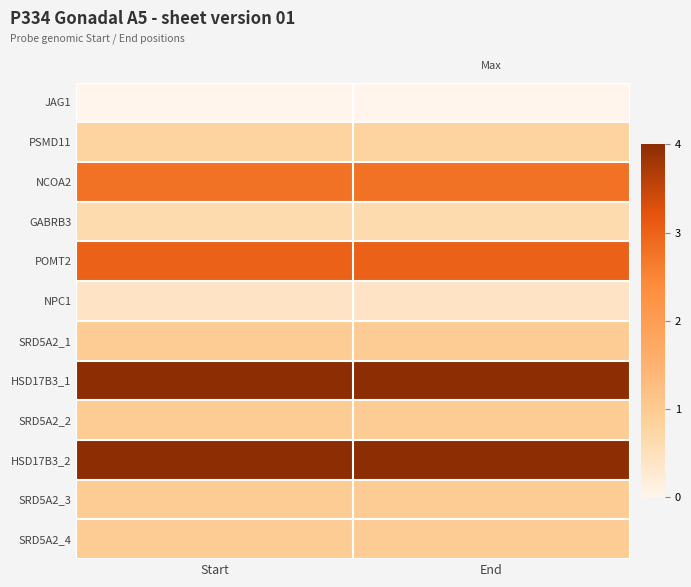

Rank the series at End from highest to lowest value.

HSD17B3_1, HSD17B3_2, POMT2, NCOA2, SRD5A2_3, SRD5A2_1, SRD5A2_2, SRD5A2_4, PSMD11, GABRB3, NPC1, JAG1